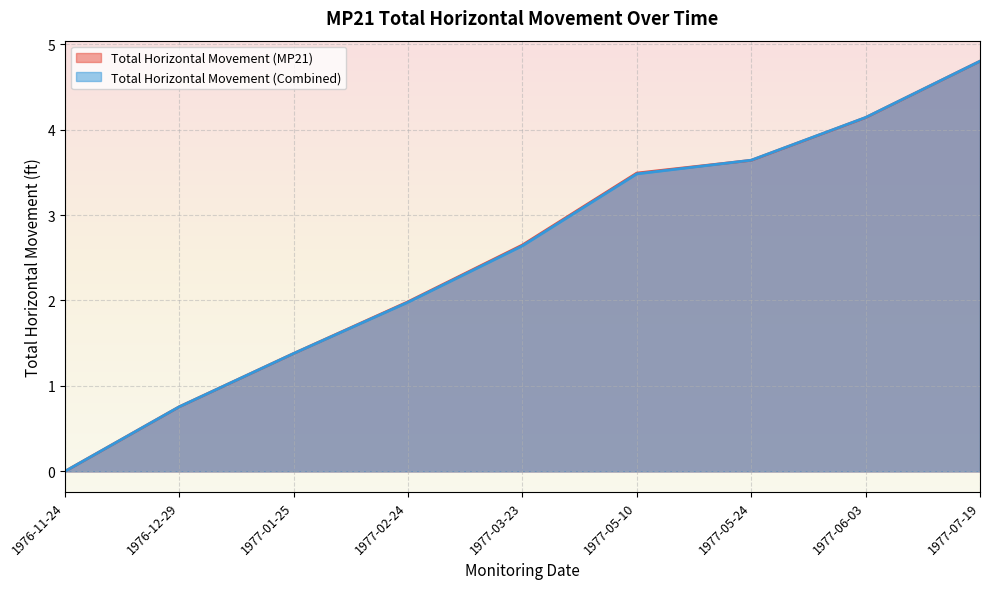

What are all the series names shown in the legend?

Total Horizontal Movement (MP21), Total Horizontal Movement (Combined)